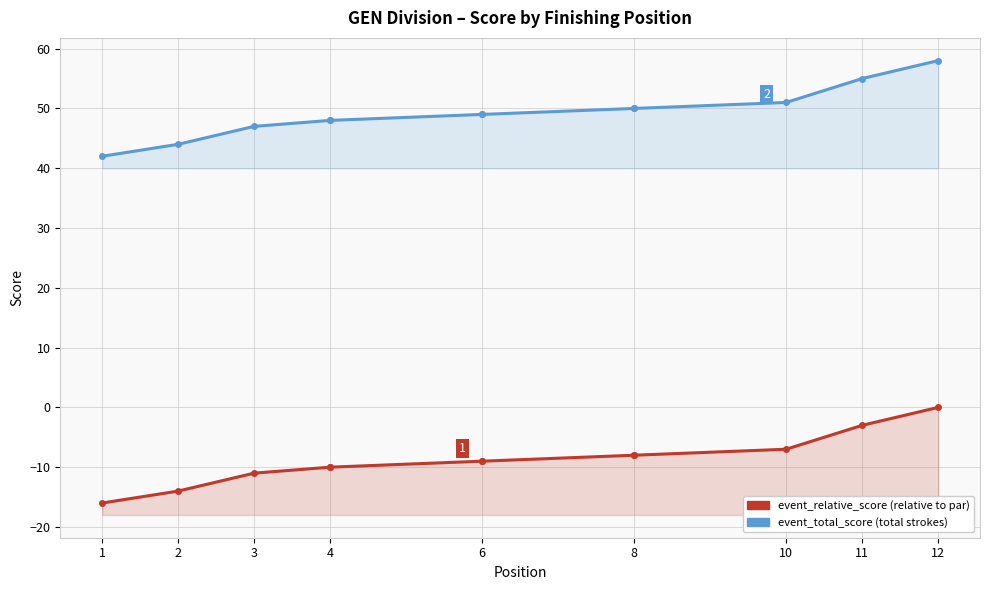

What is the difference between the highest and lowest values at 6?

58